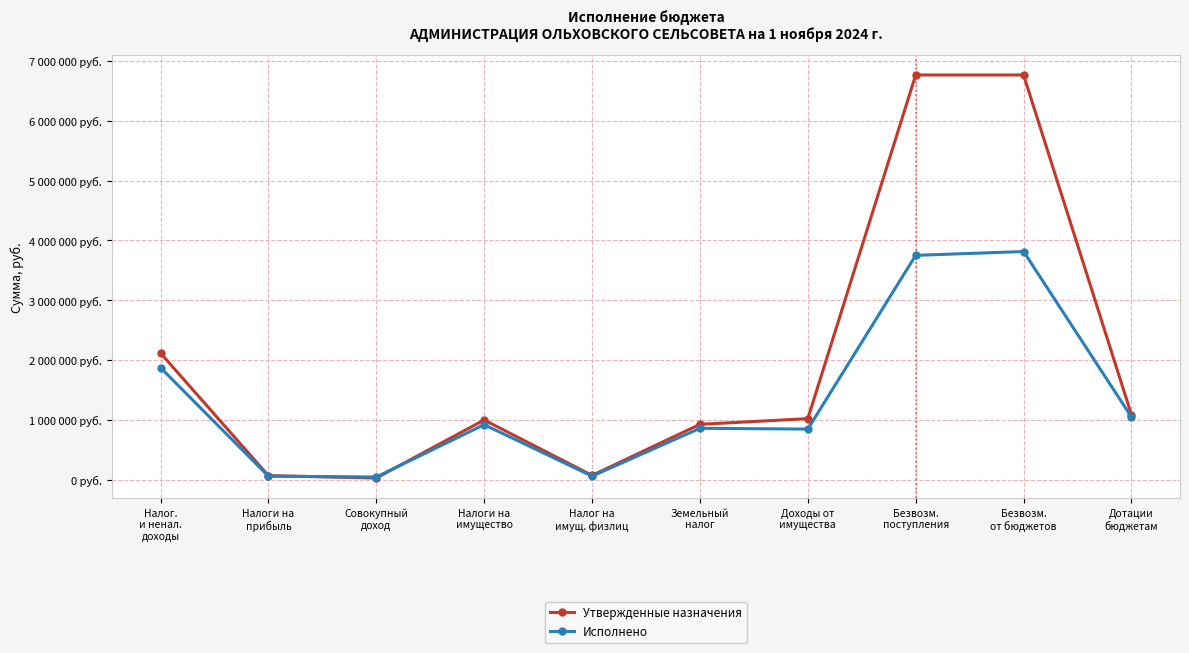

True or false: Исполнено has a value of 15427.0 at Налоги на
прибыль.

False